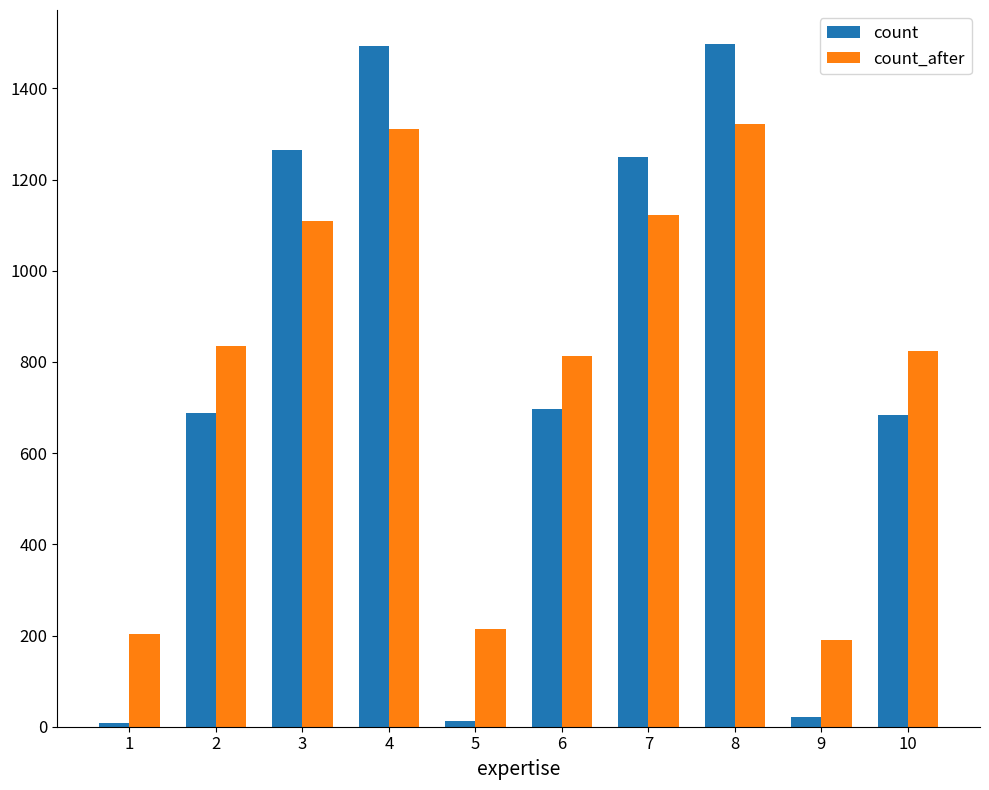

Is the value of count at 8 greater than the value of count_after at 4?

Yes